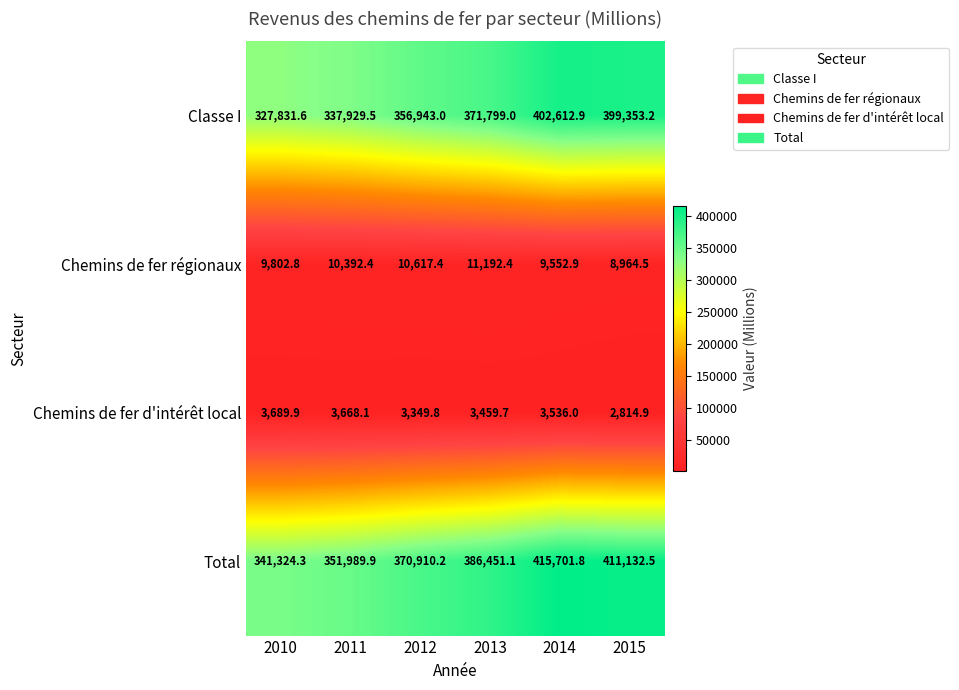

Rank the series at 2015 from lowest to highest value.

Chemins de fer d'intérêt local, Chemins de fer régionaux, Classe I, Total